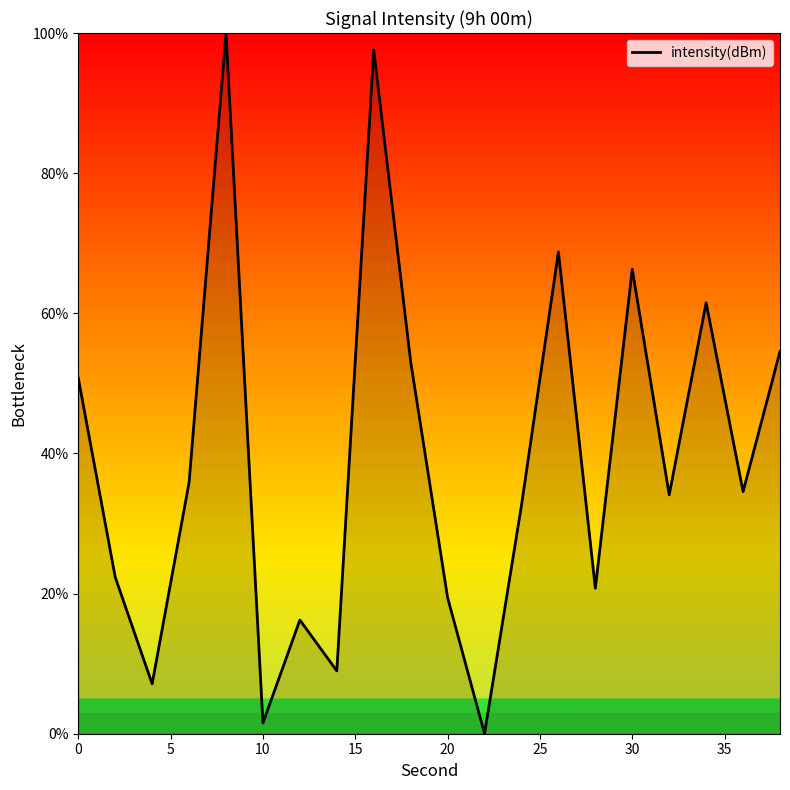

Does the chart display data point markers on the line(s)?

No